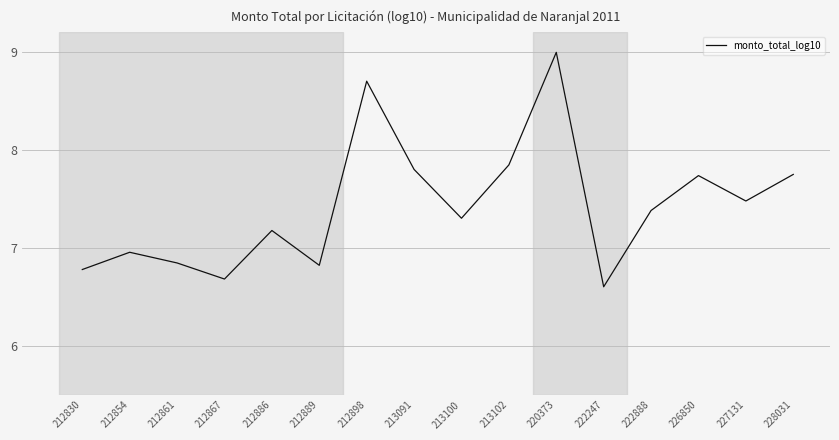

The chart shows a value of 6.8 at 212861. True or false?

True